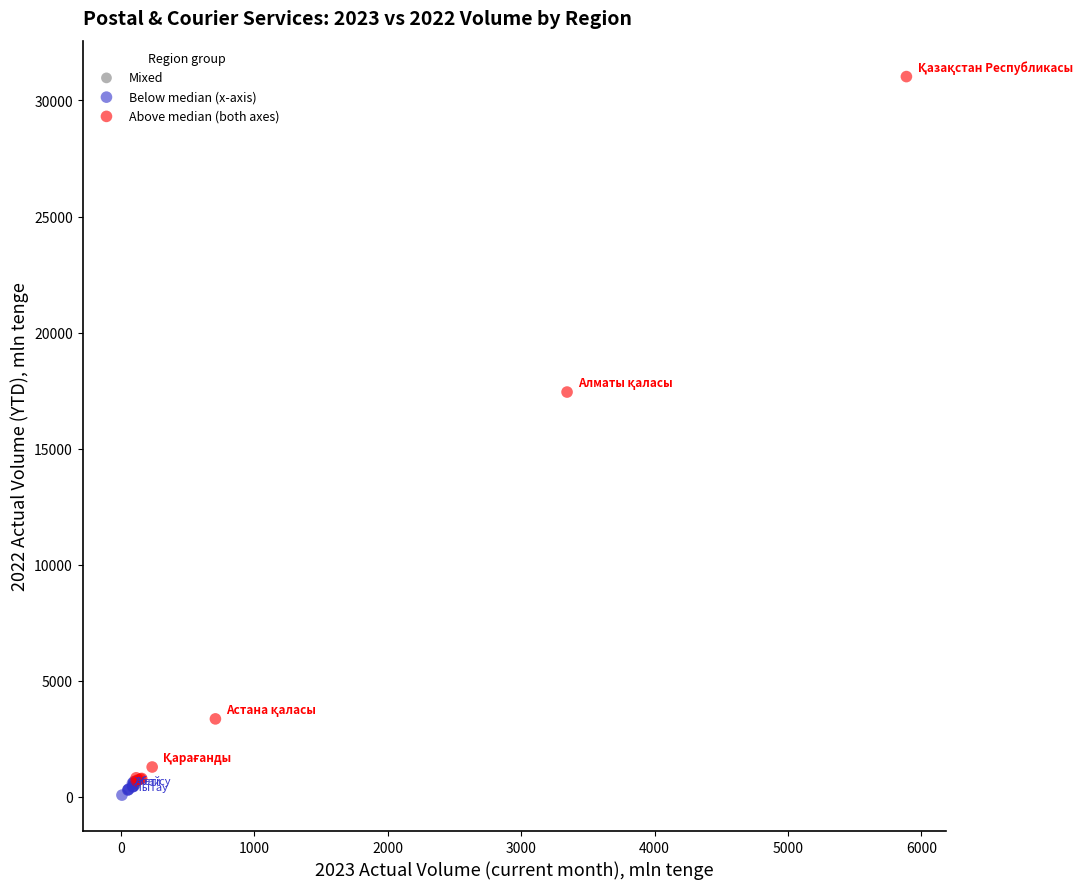

What are all the series names shown in the legend?

Mixed, Below median (x-axis), Above median (both axes)